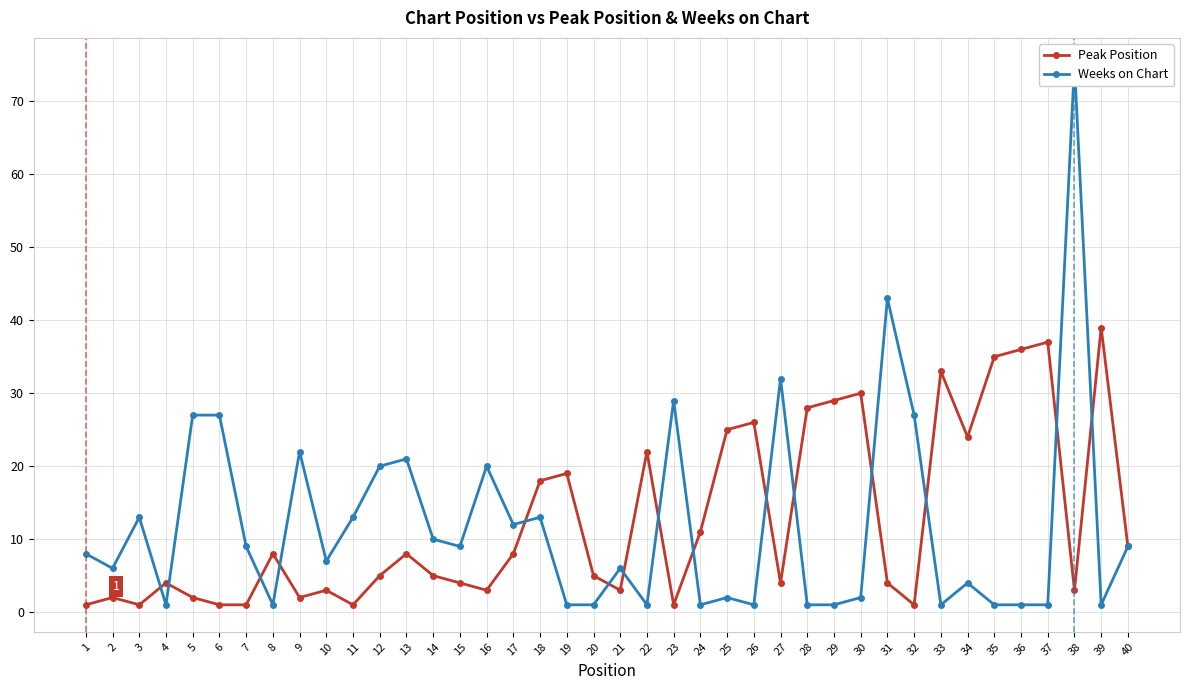

What is the value of the Peak Position point at the 12th from the left?

5